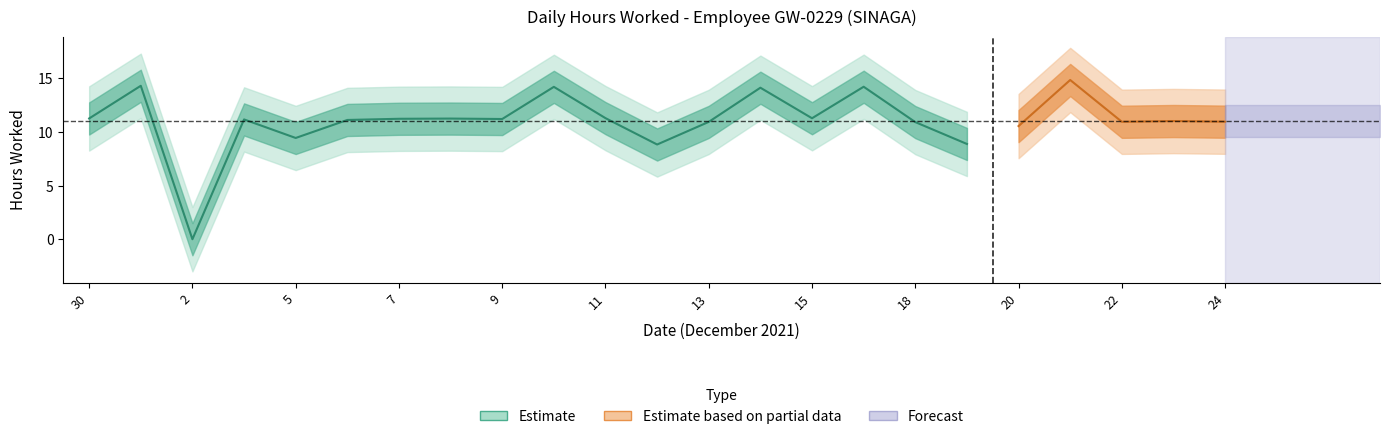

How many lines are shown in the chart?

1